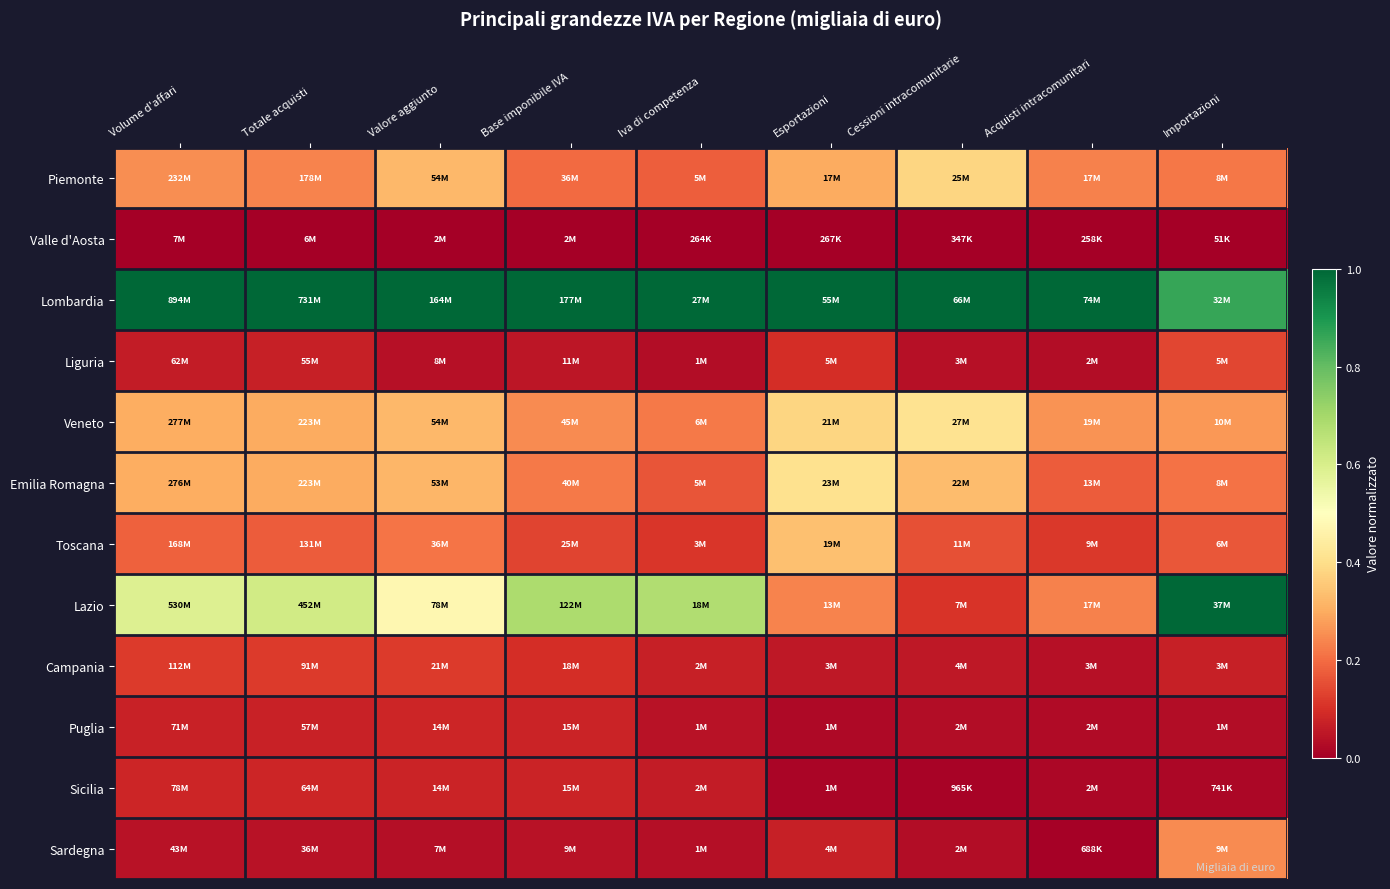

Reading left to right, extract all data points from this chart.

Piemonte: Volume d'affari=0.3	Totale acquisti=0.2	Valore aggiunto=0.3	Base imponibile IVA=0.2	Iva di competenza=0.2	Esportazioni=0.3	Cessioni intracomunitarie=0.4	Acquisti intracomunitari=0.2	Importazioni=0.2
Valle d'Aosta: Volume d'affari=0.0	Totale acquisti=0.0	Valore aggiunto=0.0	Base imponibile IVA=0.0	Iva di competenza=0.0	Esportazioni=0.0	Cessioni intracomunitarie=0.0	Acquisti intracomunitari=0.0	Importazioni=0.0
Lombardia: Volume d'affari=1.0	Totale acquisti=1.0	Valore aggiunto=1.0	Base imponibile IVA=1.0	Iva di competenza=1.0	Esportazioni=1.0	Cessioni intracomunitarie=1.0	Acquisti intracomunitari=1.0	Importazioni=0.9
Liguria: Volume d'affari=0.1	Totale acquisti=0.1	Valore aggiunto=0.0	Base imponibile IVA=0.1	Iva di competenza=0.0	Esportazioni=0.1	Cessioni intracomunitarie=0.0	Acquisti intracomunitari=0.0	Importazioni=0.1
Veneto: Volume d'affari=0.3	Totale acquisti=0.3	Valore aggiunto=0.3	Base imponibile IVA=0.2	Iva di competenza=0.2	Esportazioni=0.4	Cessioni intracomunitarie=0.4	Acquisti intracomunitari=0.3	Importazioni=0.3
Emilia Romagna: Volume d'affari=0.3	Totale acquisti=0.3	Valore aggiunto=0.3	Base imponibile IVA=0.2	Iva di competenza=0.2	Esportazioni=0.4	Cessioni intracomunitarie=0.3	Acquisti intracomunitari=0.2	Importazioni=0.2
Toscana: Volume d'affari=0.2	Totale acquisti=0.2	Valore aggiunto=0.2	Base imponibile IVA=0.1	Iva di competenza=0.1	Esportazioni=0.3	Cessioni intracomunitarie=0.2	Acquisti intracomunitari=0.1	Importazioni=0.2
Lazio: Volume d'affari=0.6	Totale acquisti=0.6	Valore aggiunto=0.5	Base imponibile IVA=0.7	Iva di competenza=0.7	Esportazioni=0.2	Cessioni intracomunitarie=0.1	Acquisti intracomunitari=0.2	Importazioni=1.0
Campania: Volume d'affari=0.1	Totale acquisti=0.1	Valore aggiunto=0.1	Base imponibile IVA=0.1	Iva di competenza=0.1	Esportazioni=0.1	Cessioni intracomunitarie=0.1	Acquisti intracomunitari=0.0	Importazioni=0.1
Puglia: Volume d'affari=0.1	Totale acquisti=0.1	Valore aggiunto=0.1	Base imponibile IVA=0.1	Iva di competenza=0.0	Esportazioni=0.0	Cessioni intracomunitarie=0.0	Acquisti intracomunitari=0.0	Importazioni=0.0
Sicilia: Volume d'affari=0.1	Totale acquisti=0.1	Valore aggiunto=0.1	Base imponibile IVA=0.1	Iva di competenza=0.1	Esportazioni=0.0	Cessioni intracomunitarie=0.0	Acquisti intracomunitari=0.0	Importazioni=0.0
Sardegna: Volume d'affari=0.0	Totale acquisti=0.0	Valore aggiunto=0.0	Base imponibile IVA=0.0	Iva di competenza=0.0	Esportazioni=0.1	Cessioni intracomunitarie=0.0	Acquisti intracomunitari=0.0	Importazioni=0.2